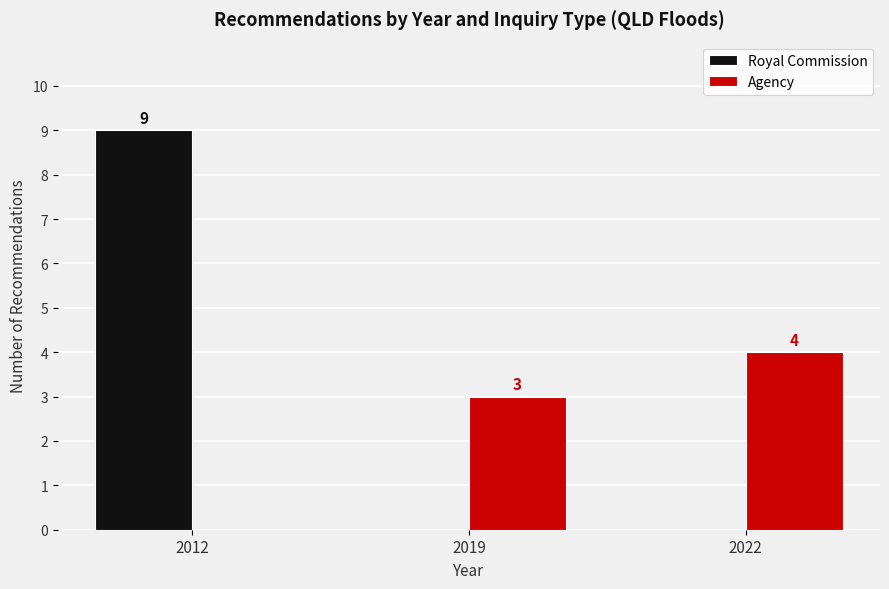

Which series changed the most between 2012 and 2022?

Royal Commission